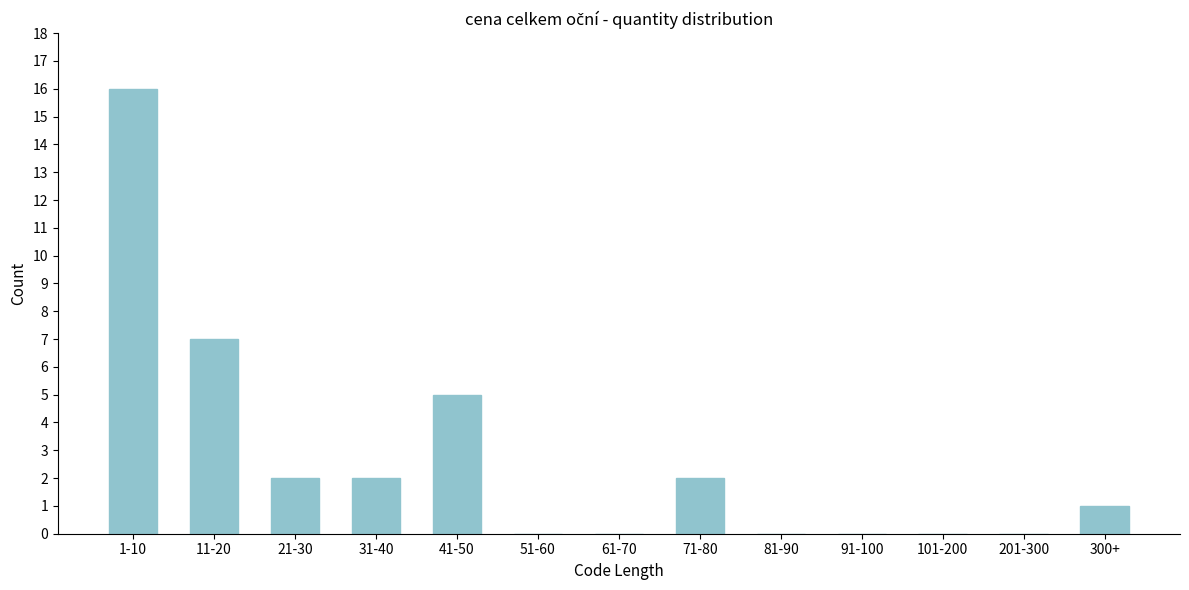

Reading left to right, list all the values displayed in this chart.

1-10=16	11-20=7	21-30=2	31-40=2	41-50=5	51-60=0	61-70=0	71-80=2	81-90=0	91-100=0	101-200=0	201-300=0	300+=1